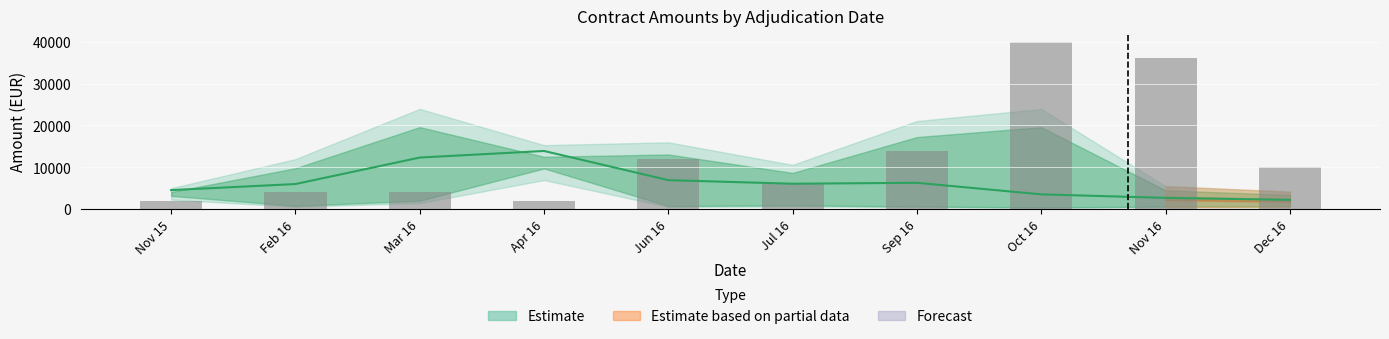

Between Nov 16 and Mar 16, which is larger?

Nov 16